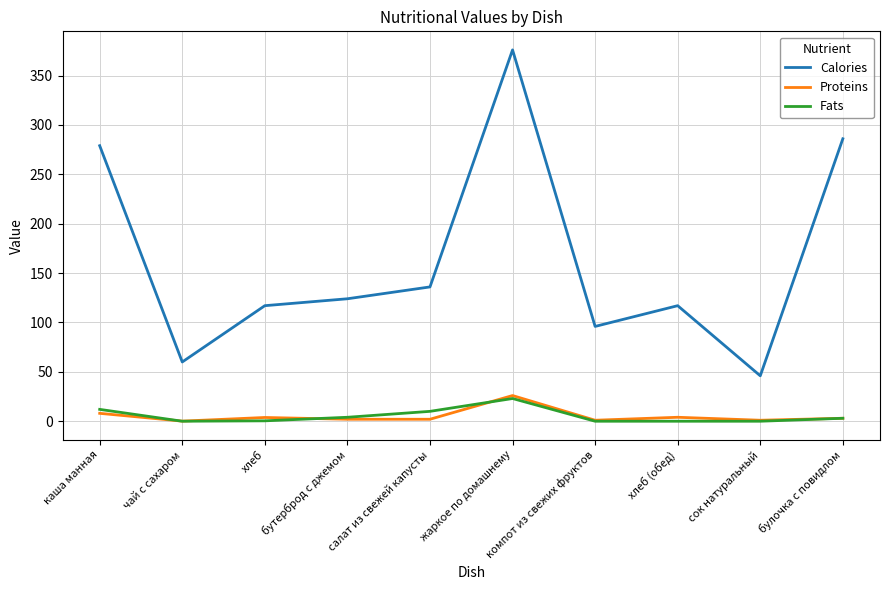

What is the difference between the maximum and minimum values in the Proteins series?

25.9